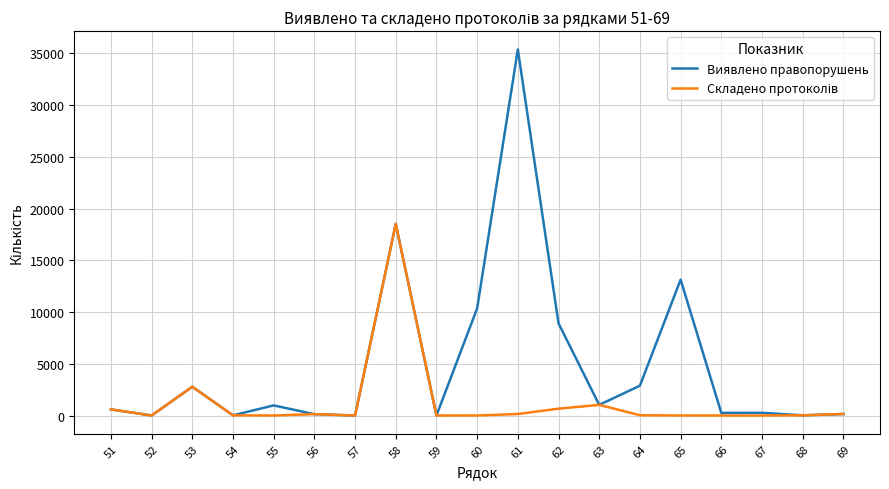

Between 61 and 65, which series saw the biggest shift?

Виявлено правопорушень